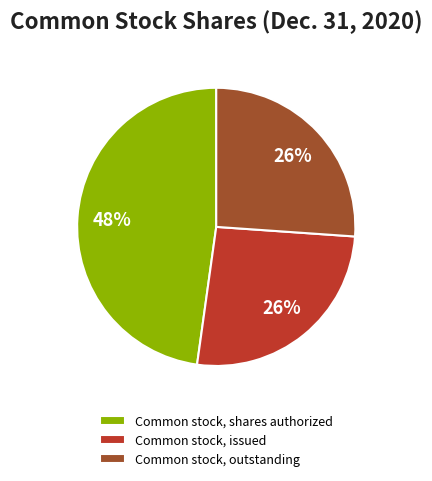

To the nearest percent, what percentage of the pie is Common stock, outstanding?

26%